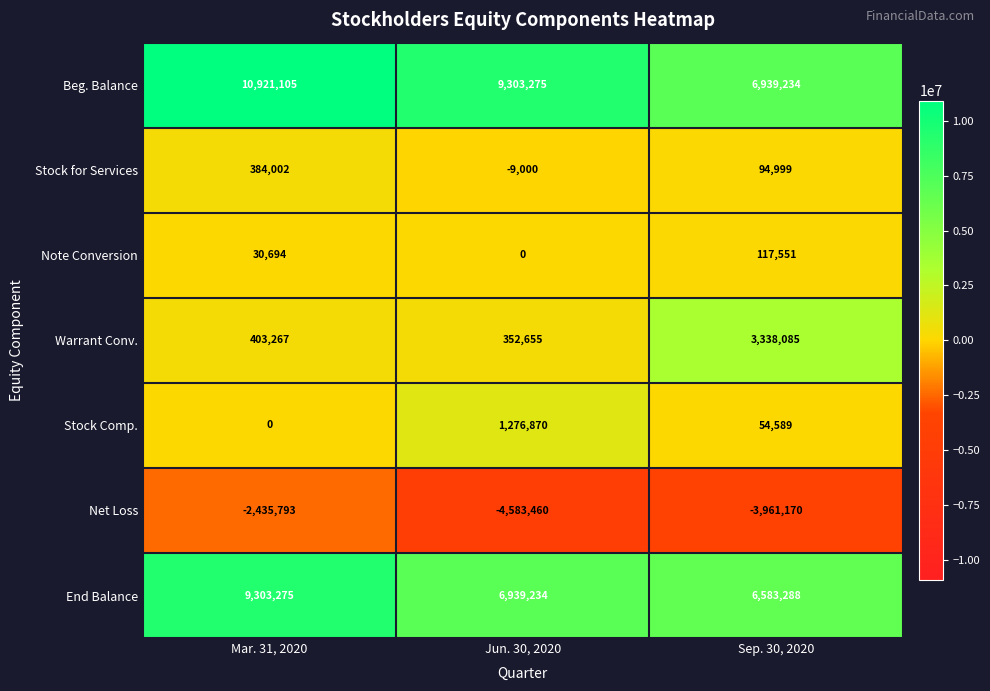

At how many categories does at least one series exceed 7214171?

2